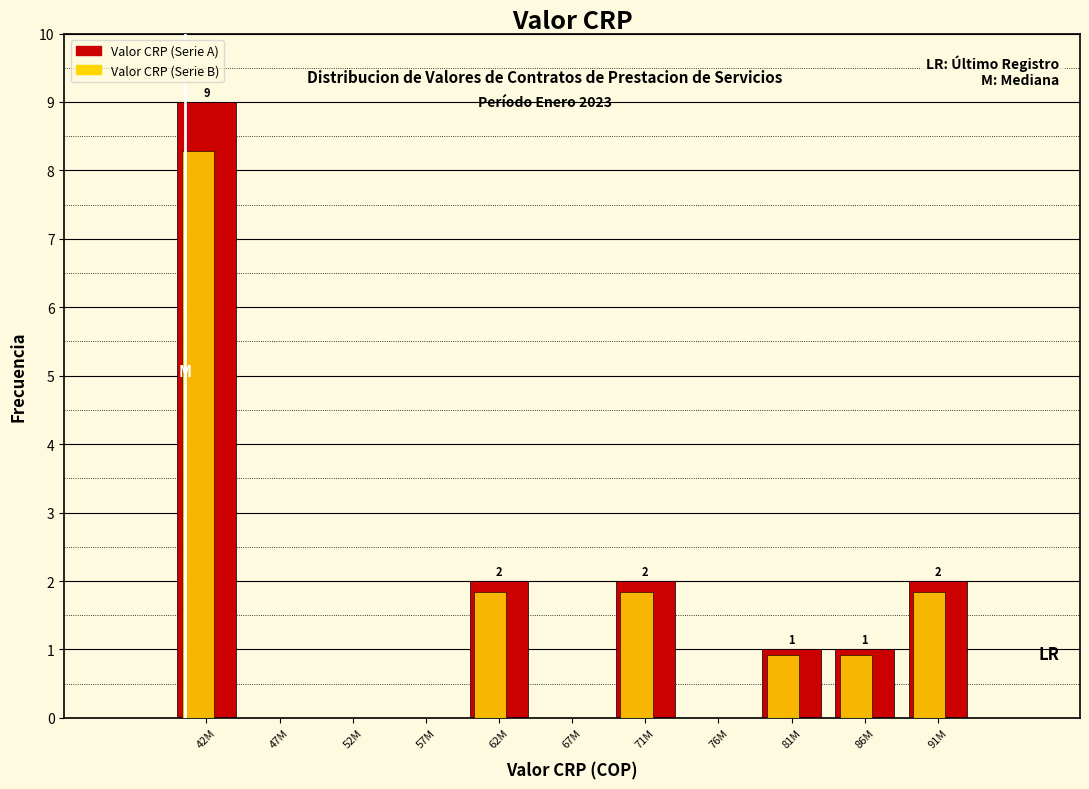

What is the sum of the Valor CRP (Serie B) values at 71M and 57M?

1.8